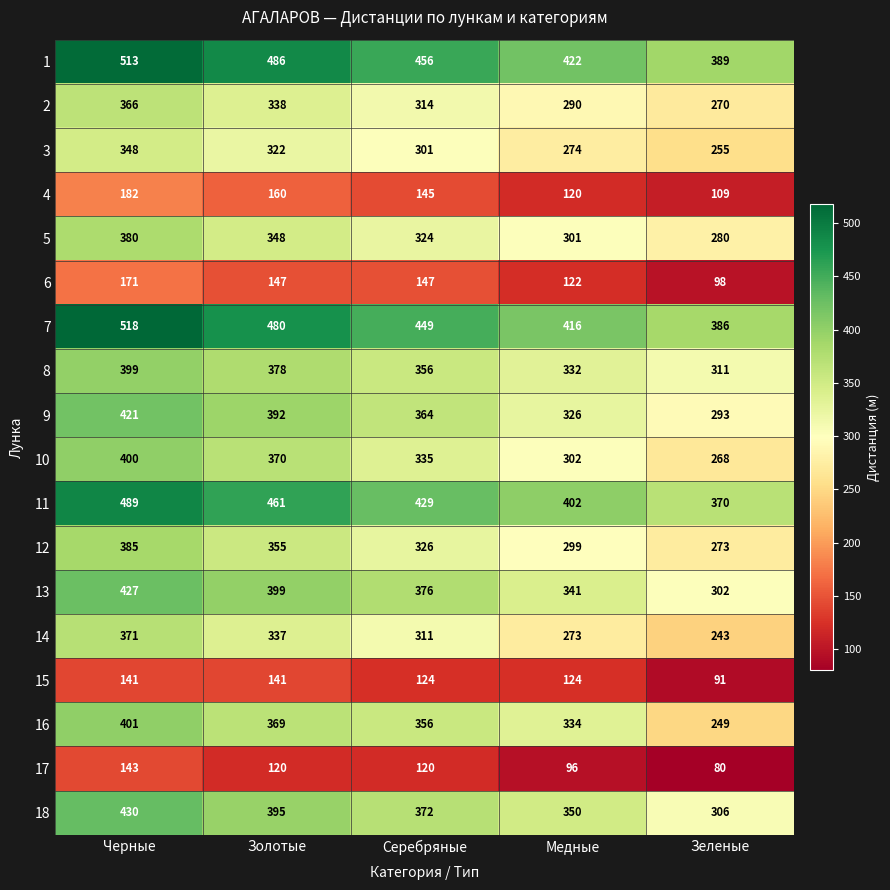

List the series in order of their peak value, lowest first.

15, 17, 6, 4, 3, 2, 14, 5, 12, 8, 10, 16, 9, 13, 18, 11, 1, 7